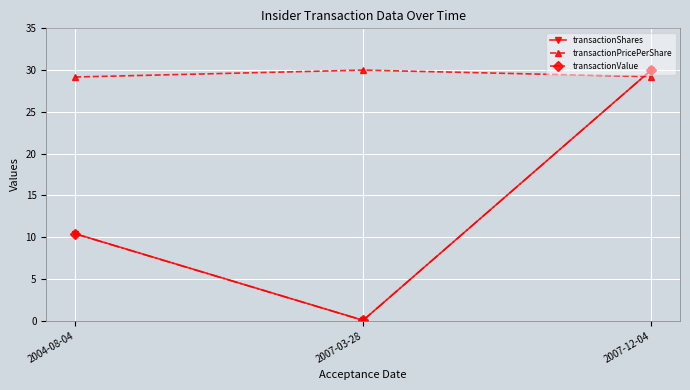

True or false: transactionShares has a value of 0.1 at 2007-03-28.

True